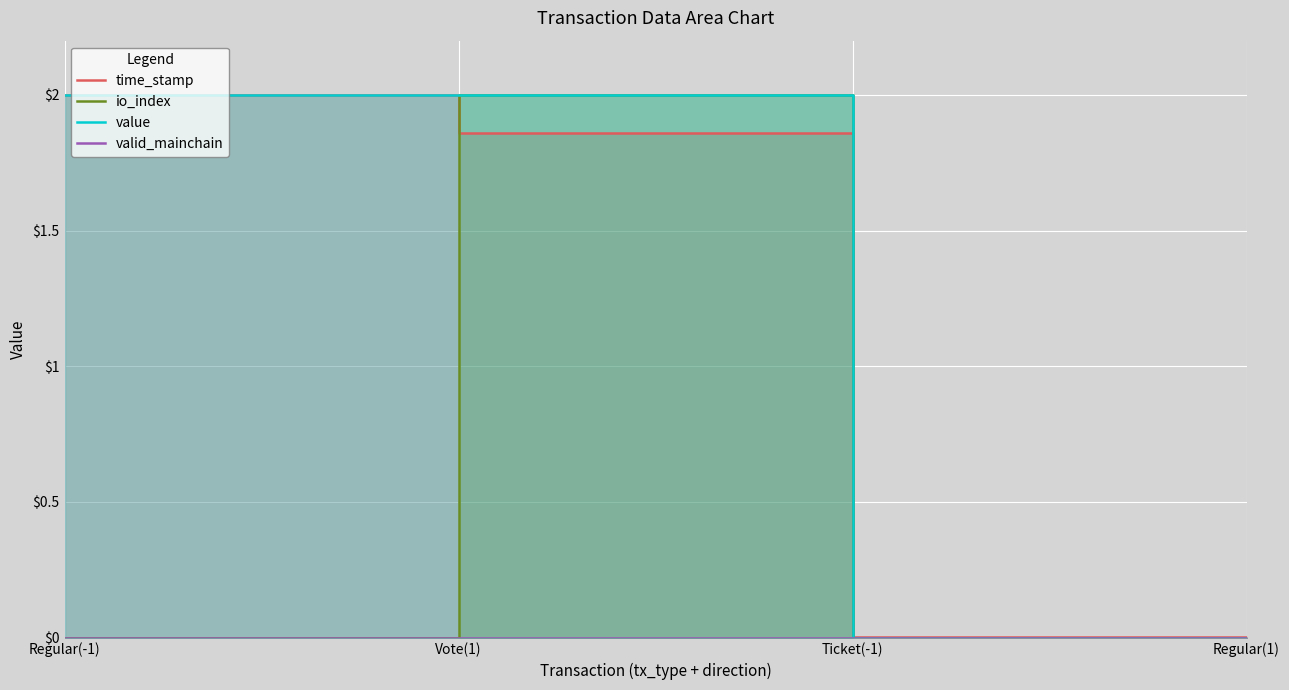

What are all the series names shown in the legend?

time_stamp, io_index, value, valid_mainchain